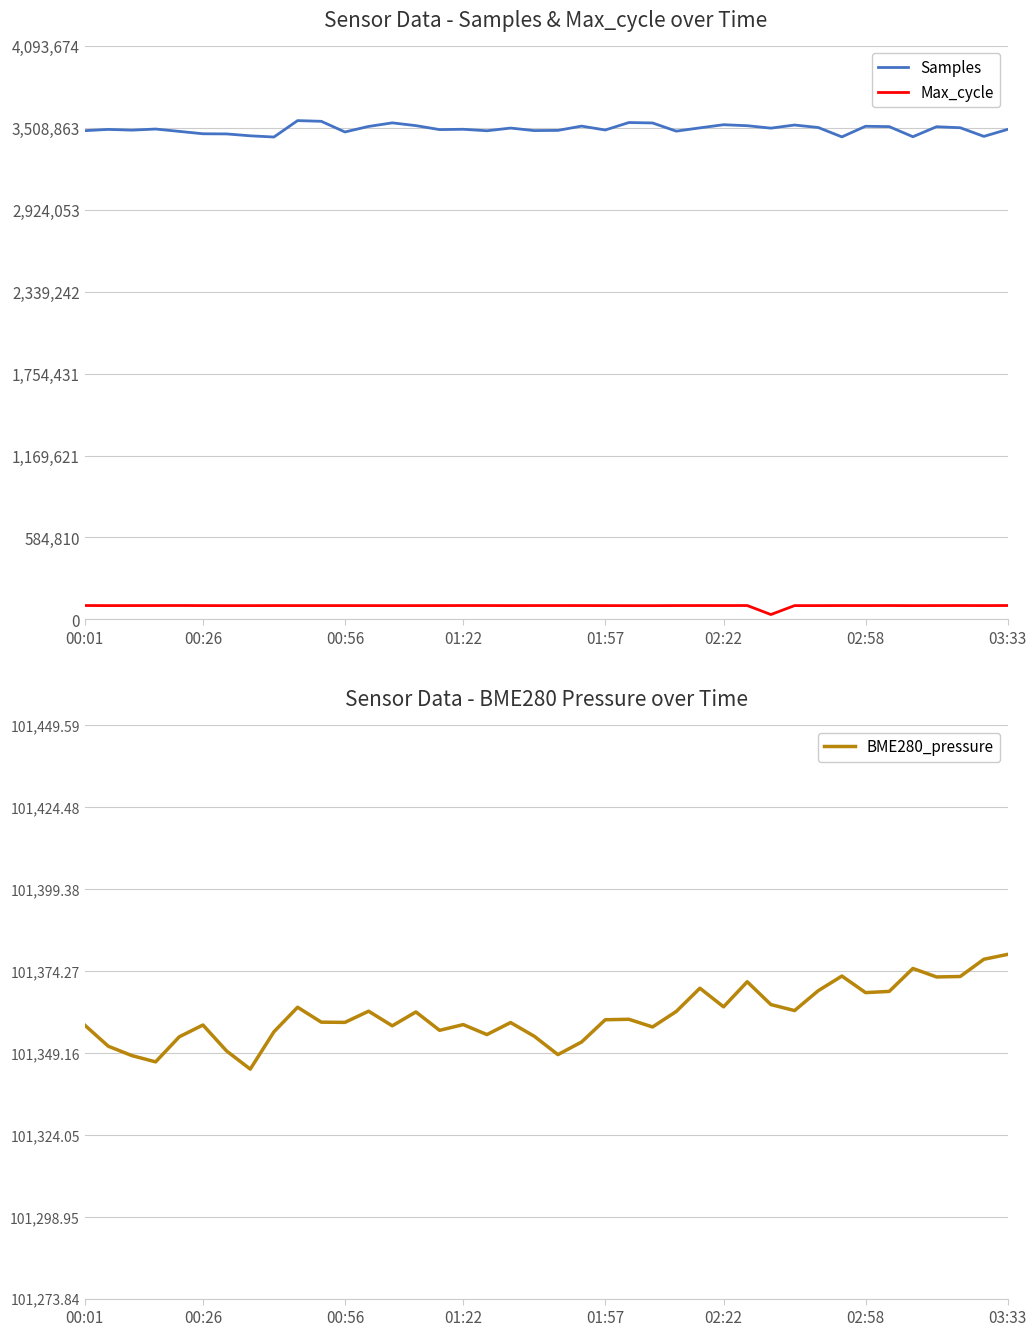

True or false: Max_cycle and Samples cross at least once.

False